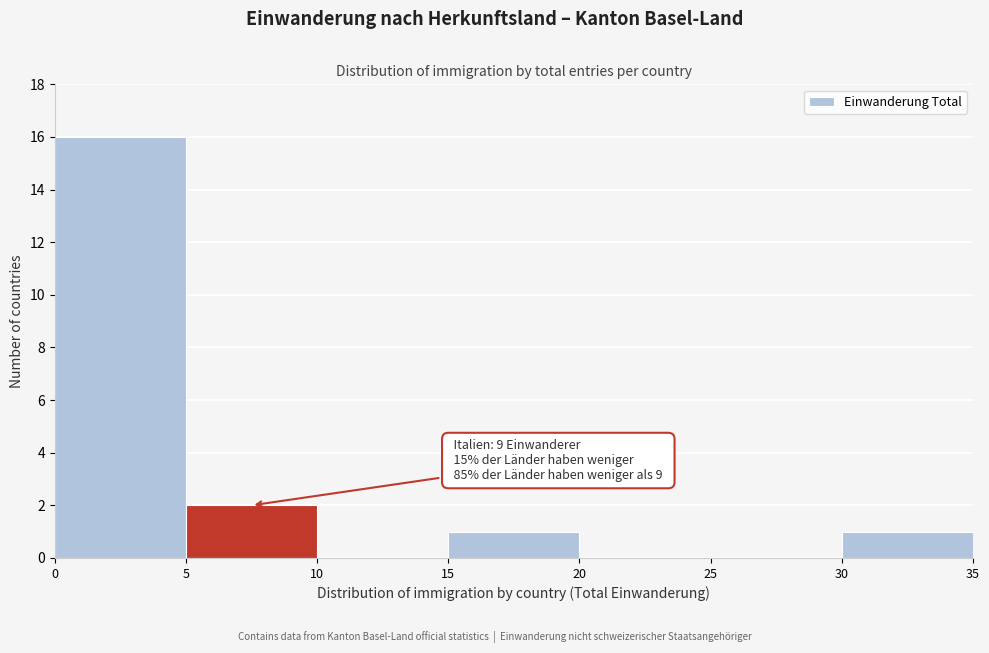

Which range on the x-axis has the tallest bar?

0 to 5